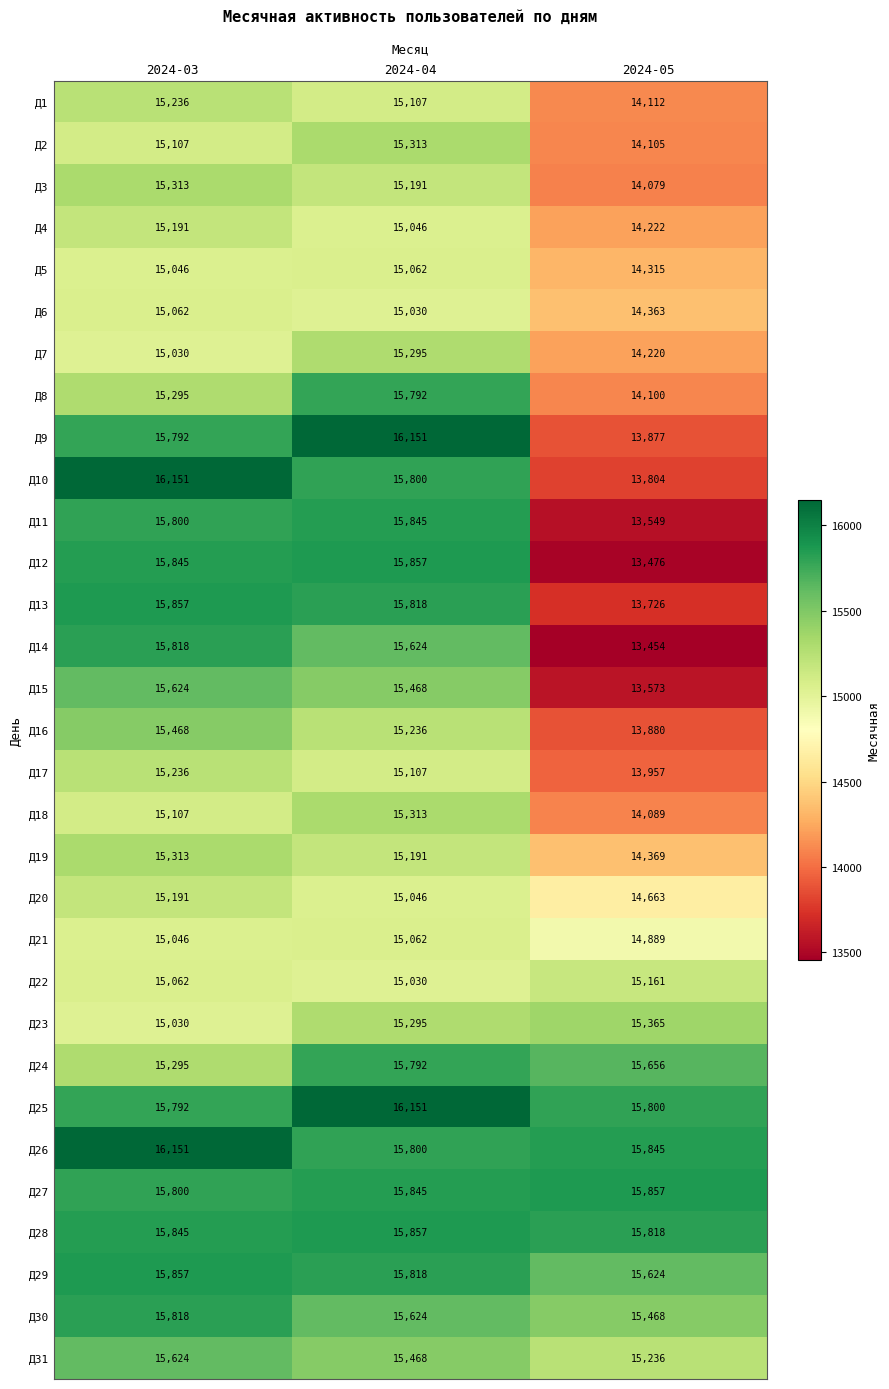

The value of Д12 at 2024-05 is 13476. True or false?

True